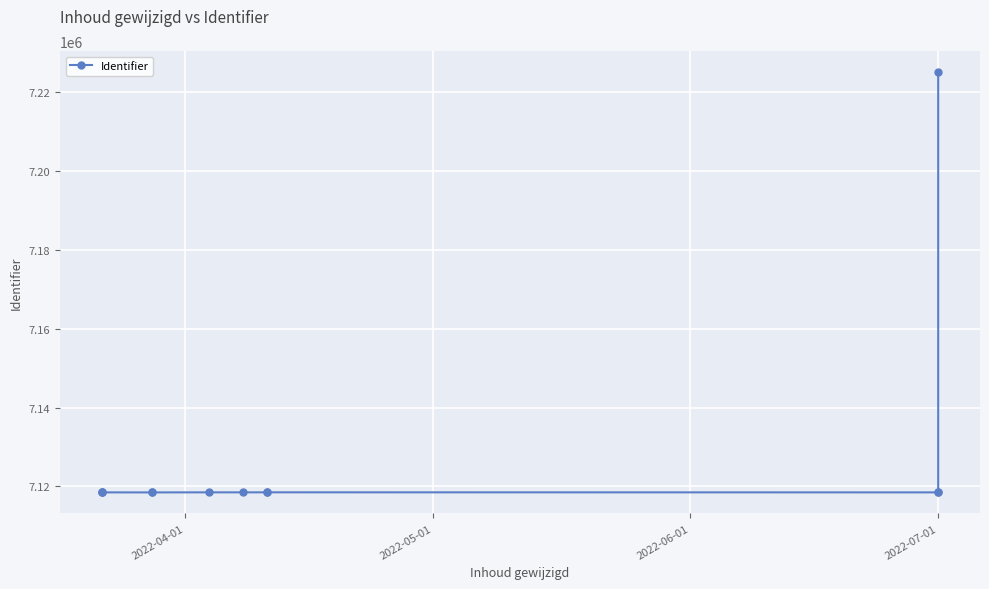

At which category does the chart reach its peak across all series?

2022-07-01